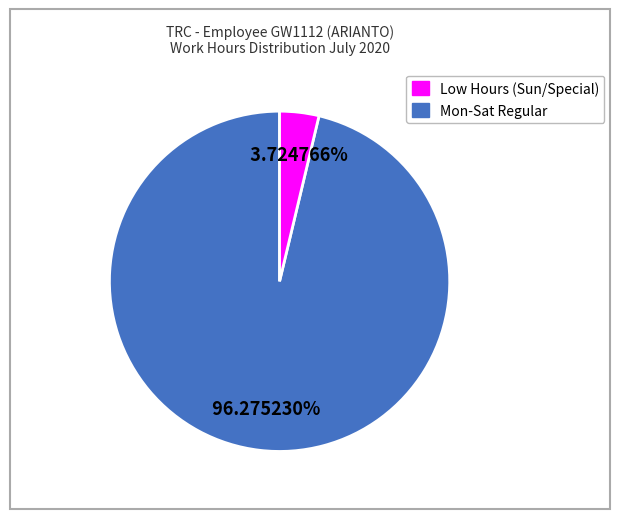

Is there a majority slice in this chart?

Yes